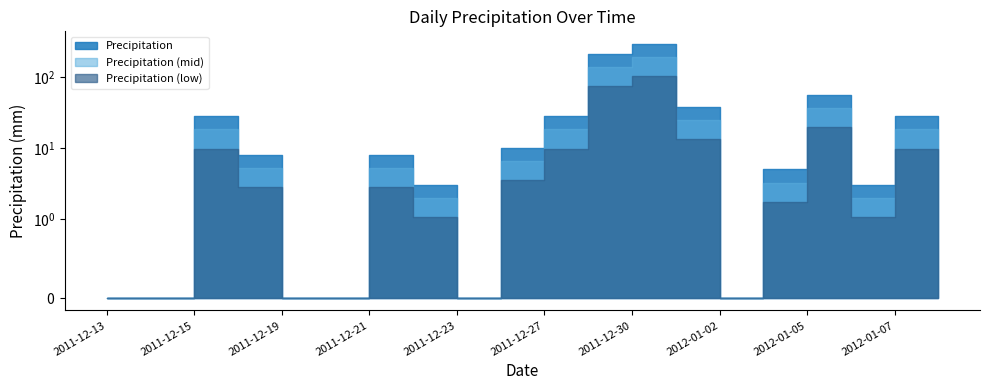

List the labels in order of value, largest first.

2011-12-30, 2011-12-29, 2012-01-05, 2011-12-31, 2011-12-15, 2011-12-27, 2012-01-07, 2011-12-26, 2011-12-18, 2011-12-21, 2012-01-04, 2012-01-08, 2011-12-22, 2012-01-06, 2011-12-13, 2011-12-14, 2011-12-19, 2011-12-20, 2011-12-23, 2012-01-02